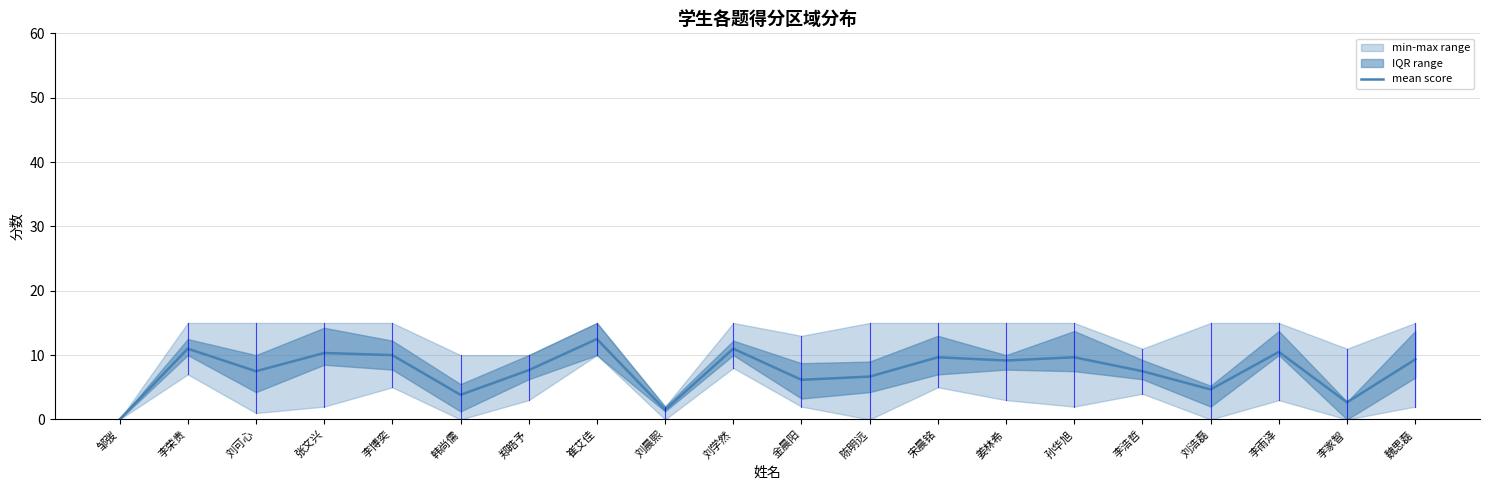

The value at 李雨泽 is 5.6. True or false?

False